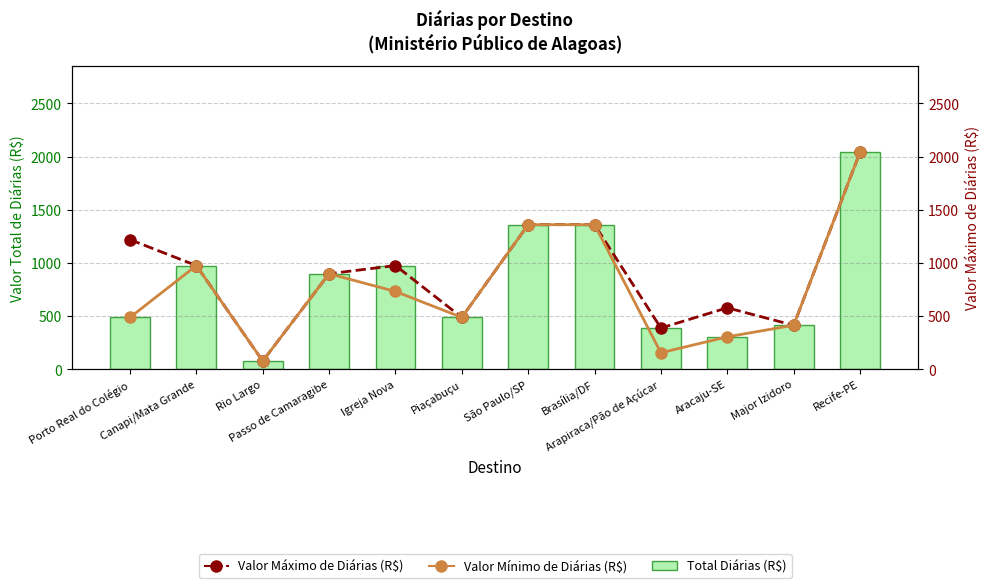

What is the difference between the maximum and minimum values in the Total Diárias (R$) series?

1961.2